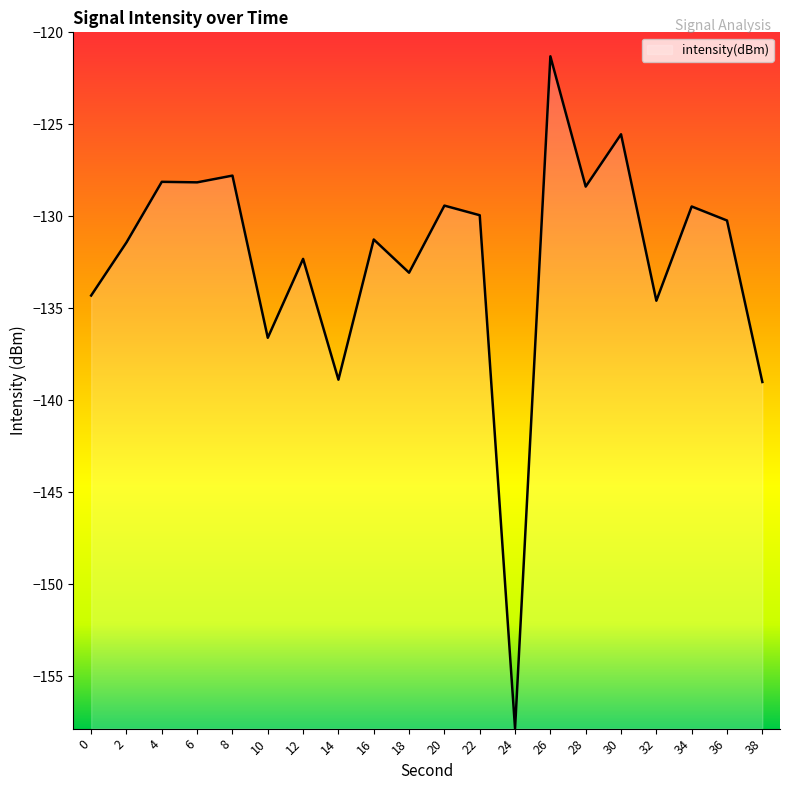

True or false: the data shows -130.2 at 36.

True